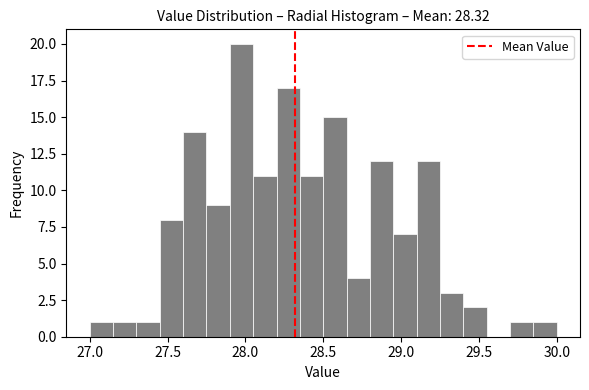

Read against the x-axis, roughly where is the centre of the tallest bar?

28.00